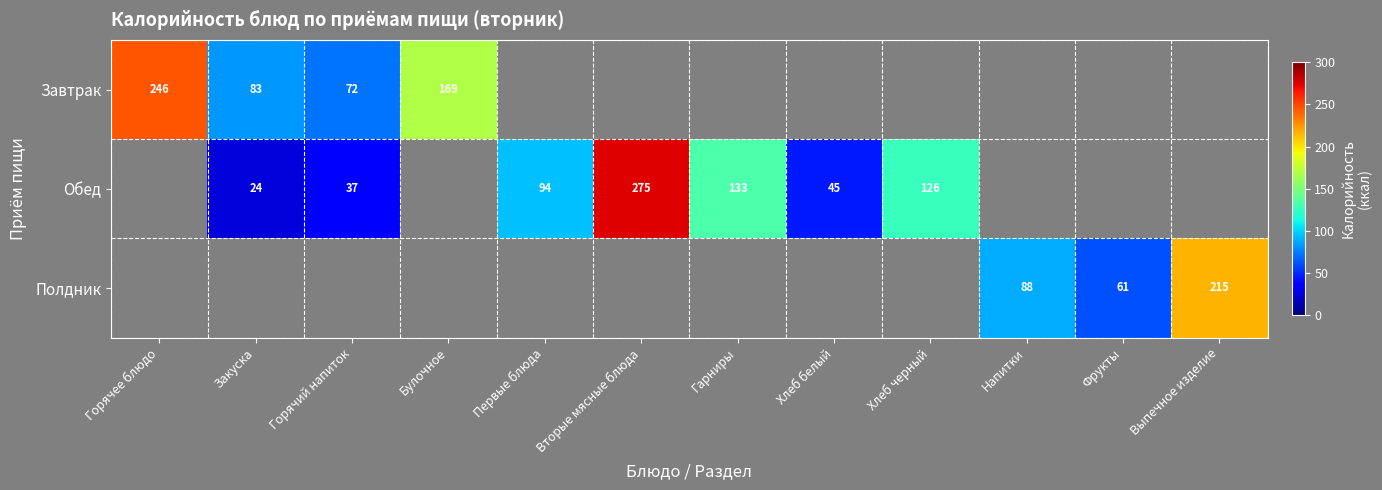

How many positive values does the row_0 series have?

4